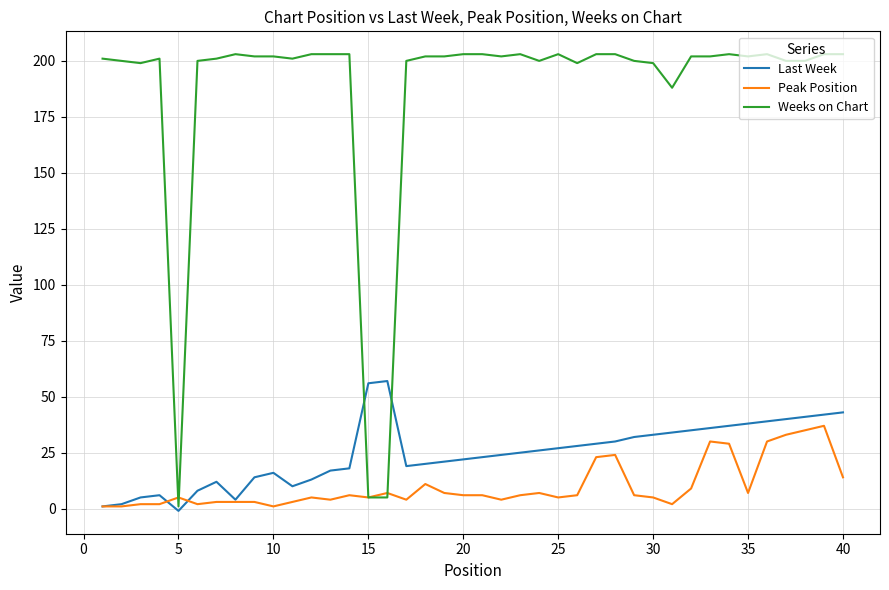

Which series has the widest spread of values?

Weeks on Chart